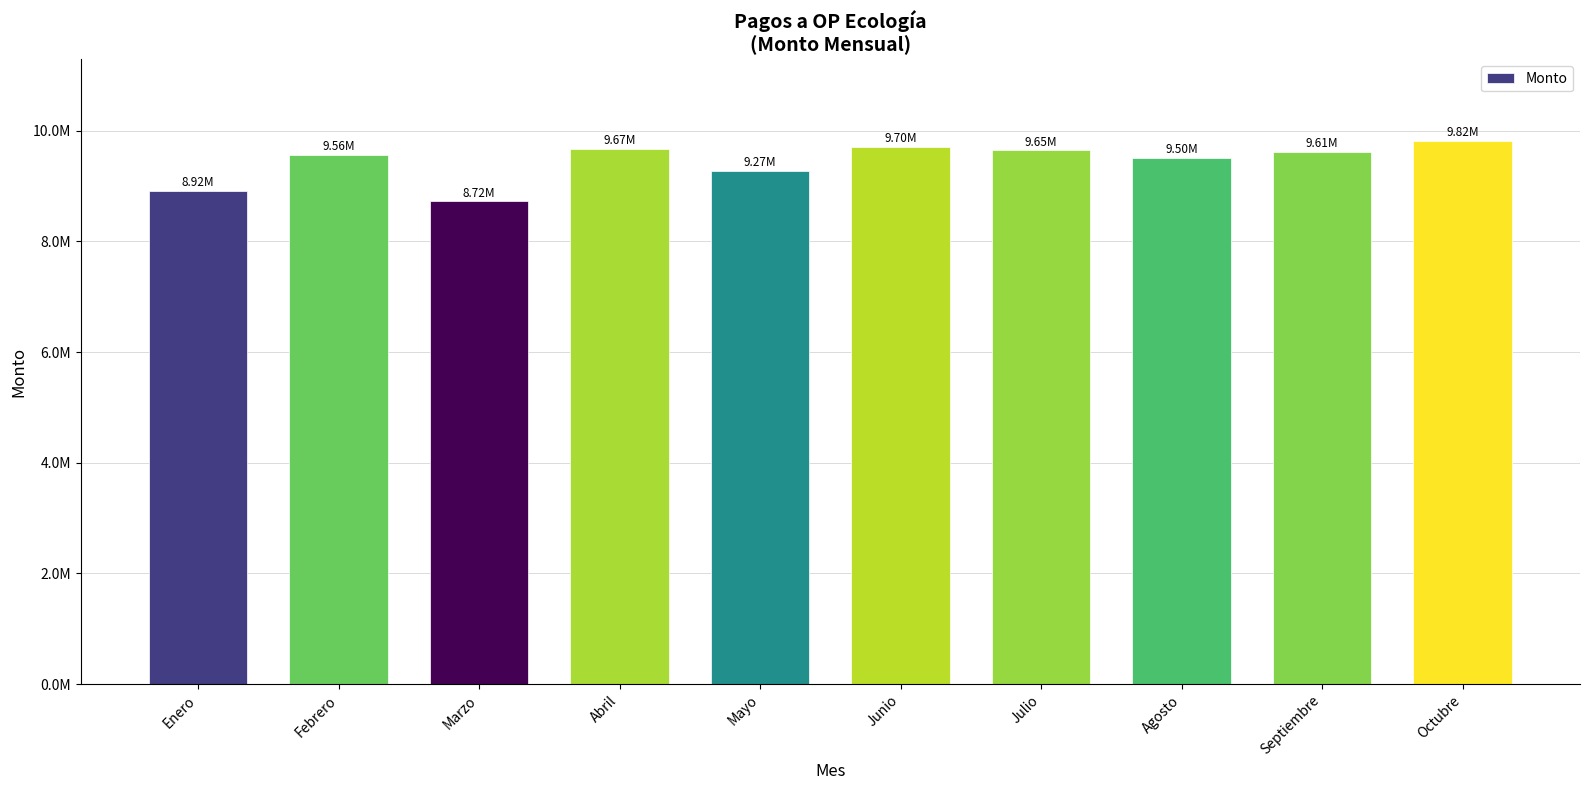

At which category does the chart reach its minimum across all series?

Marzo